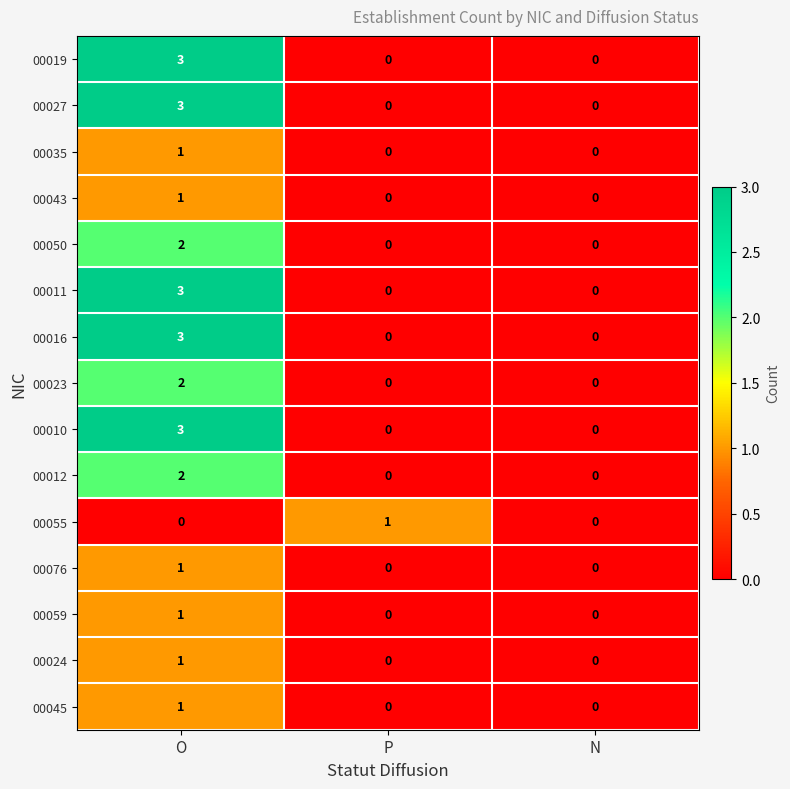

At which category is the sum across all series the highest?

O